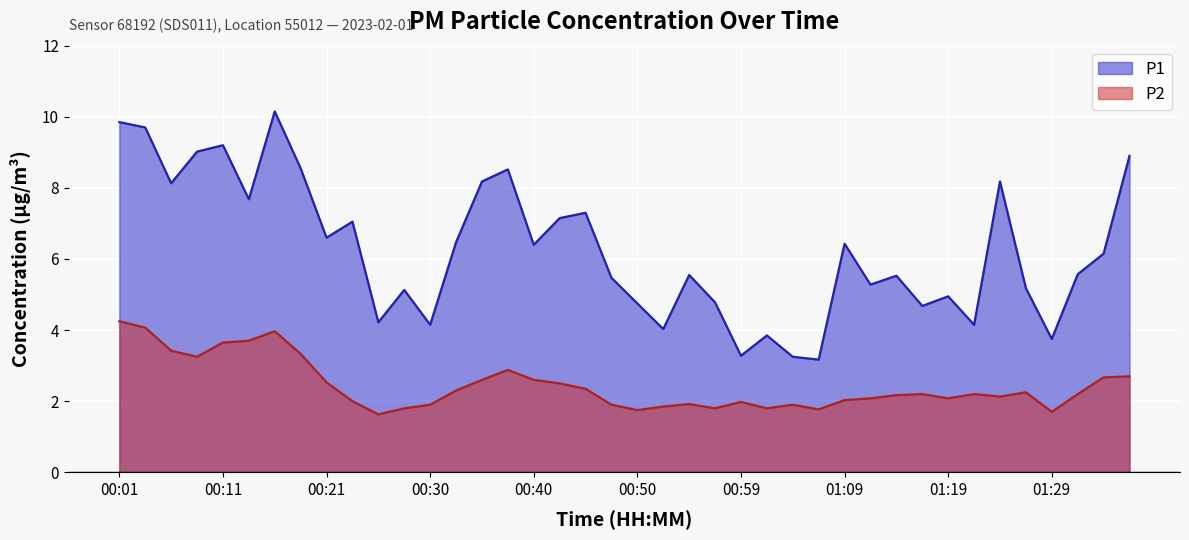

Rank the series at 00:45 from lowest to highest value.

P2, P1